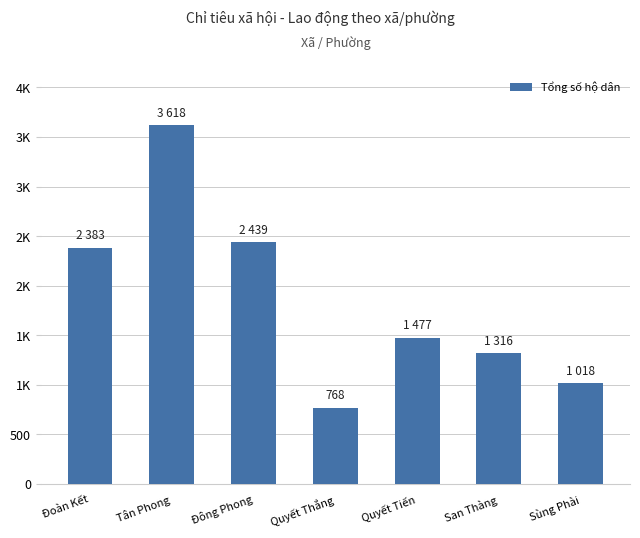

Does the chart contain any negative values?

No